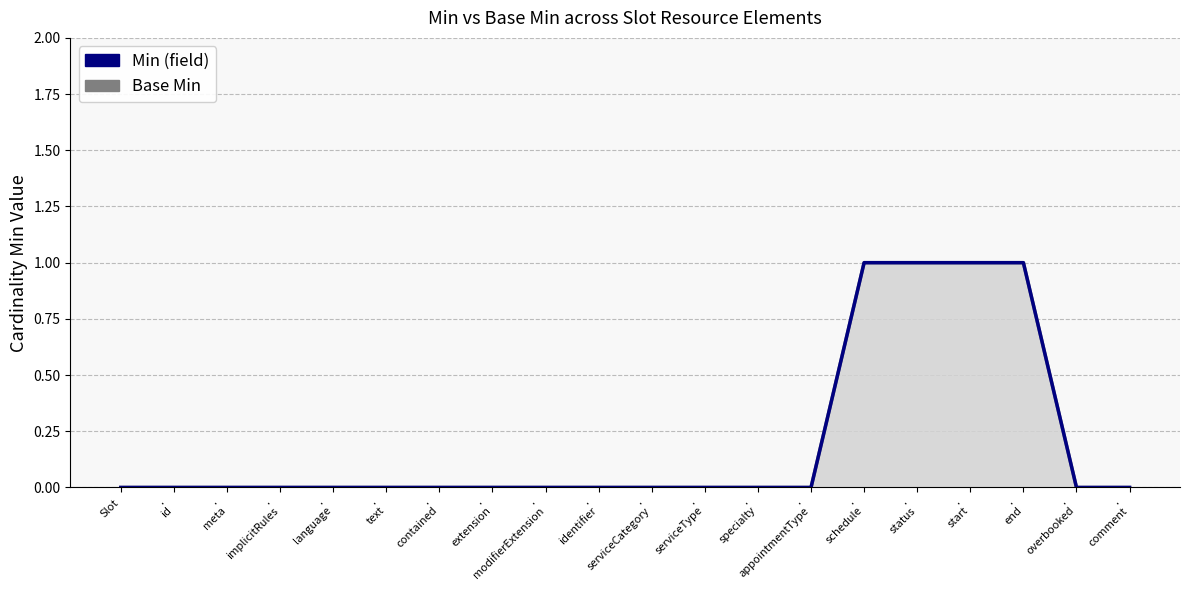

At which category does the chart reach its minimum across all series?

Slot